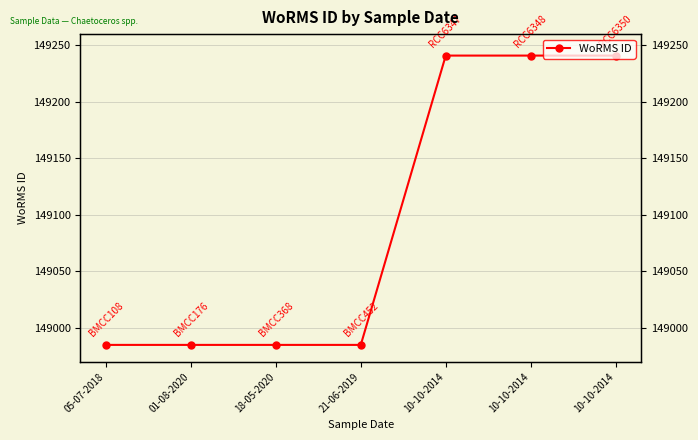

How many lines are shown in the chart?

1